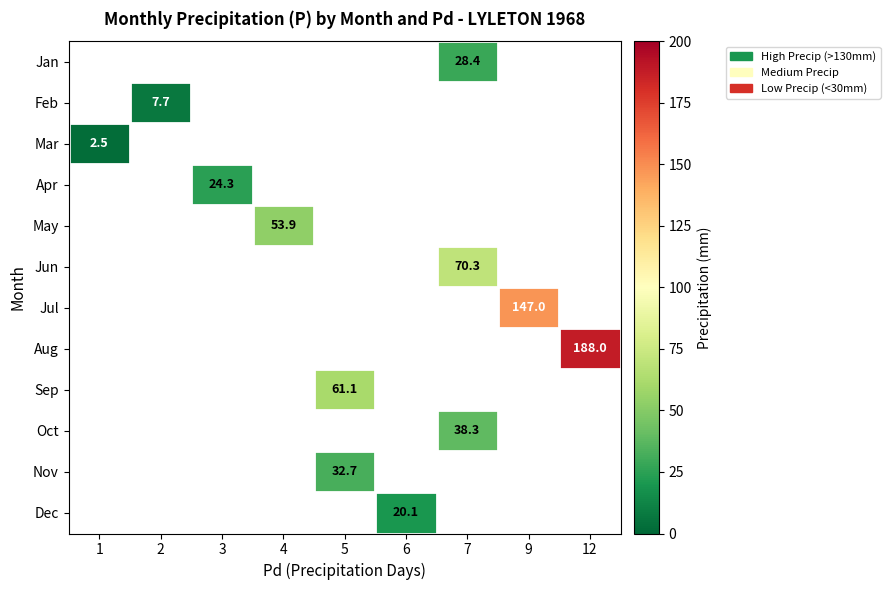

Is the value of Sep at 5 greater than the value of Oct at 7?

Yes